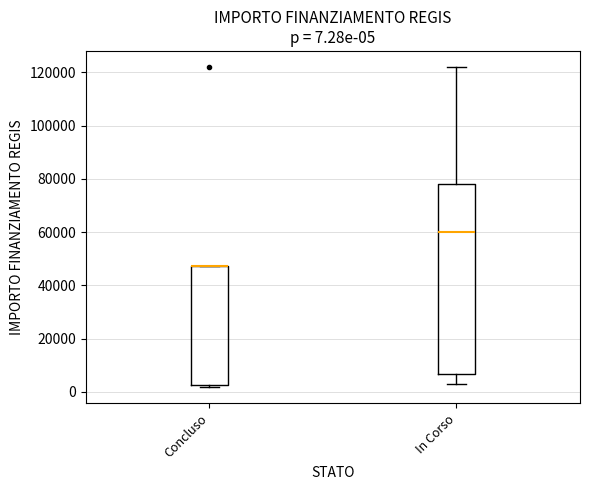

Comparing the boxes themselves (not the whiskers), which one is the tallest?

In Corso